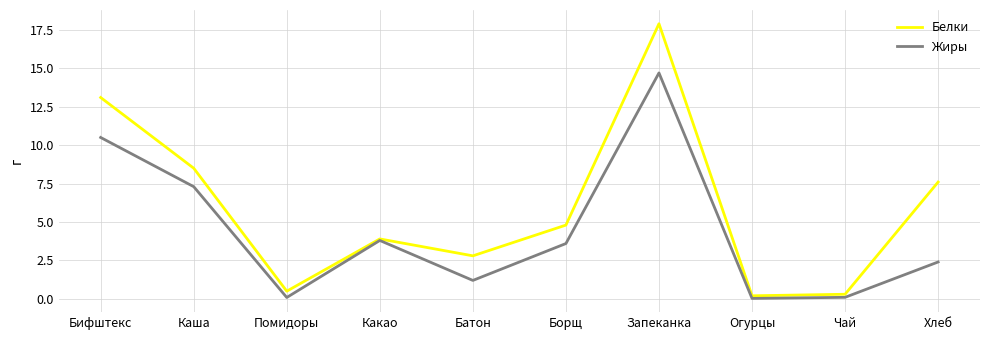

Which series changed the most between Батон and Запеканка?

Белки